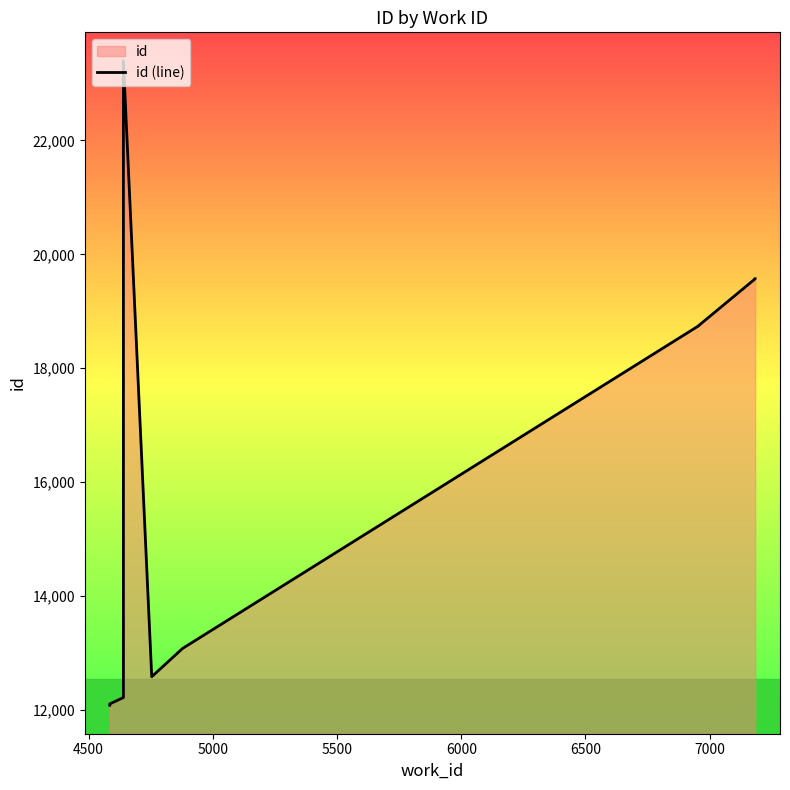

The value at 7500 is 32622. True or false?

False